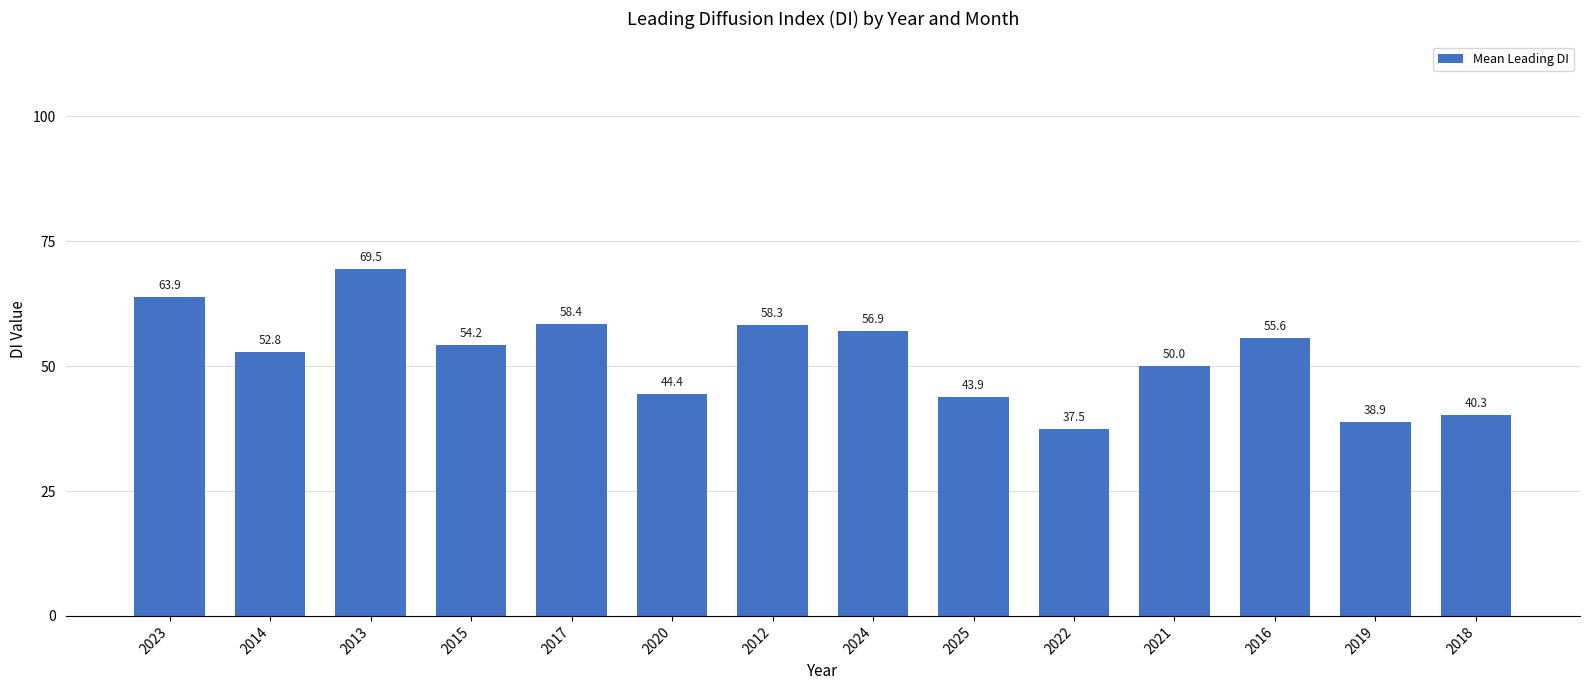

What is the value of the 4th bar from the left?

54.2